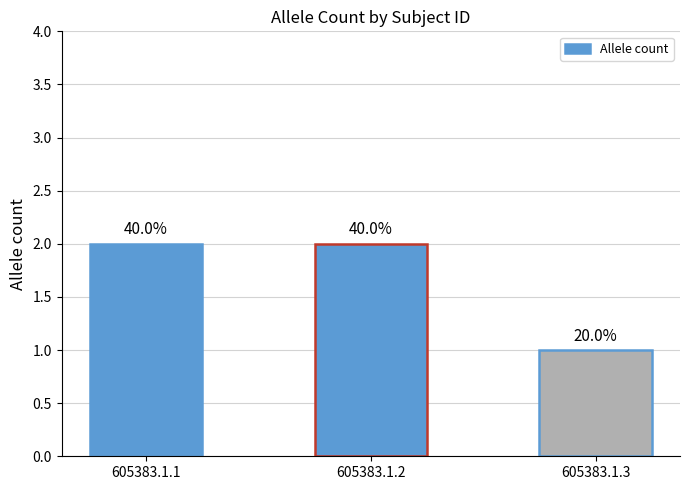

What is the change in value from 605383.1.2 to 605383.1.3?

-1